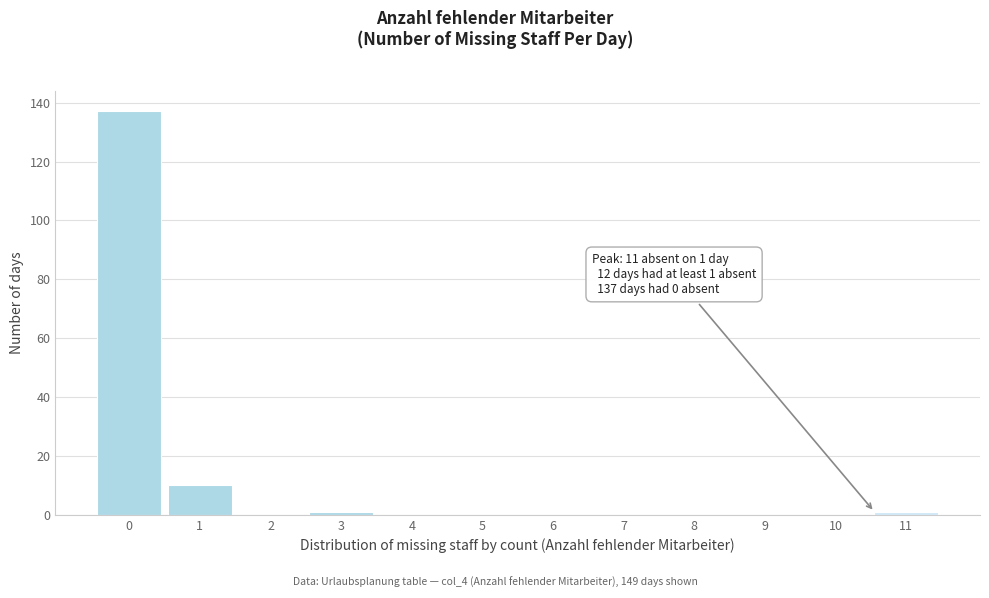

Reading right to left, what are all the values shown in this chart?

11=1	10=0	9=0	8=0	7=0	6=0	5=0	4=0	3=1	2=0	1=10	0=137